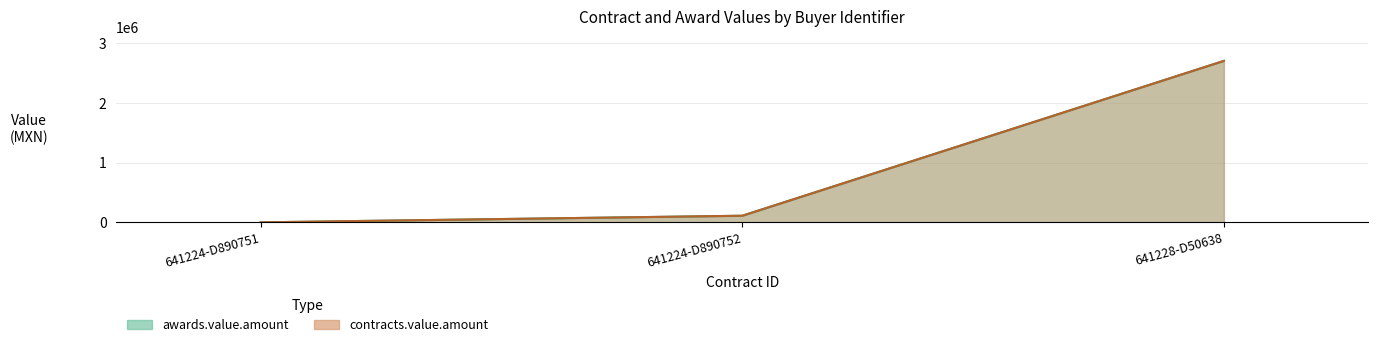

What is the label of the 2nd point from the right?

641224-D890752